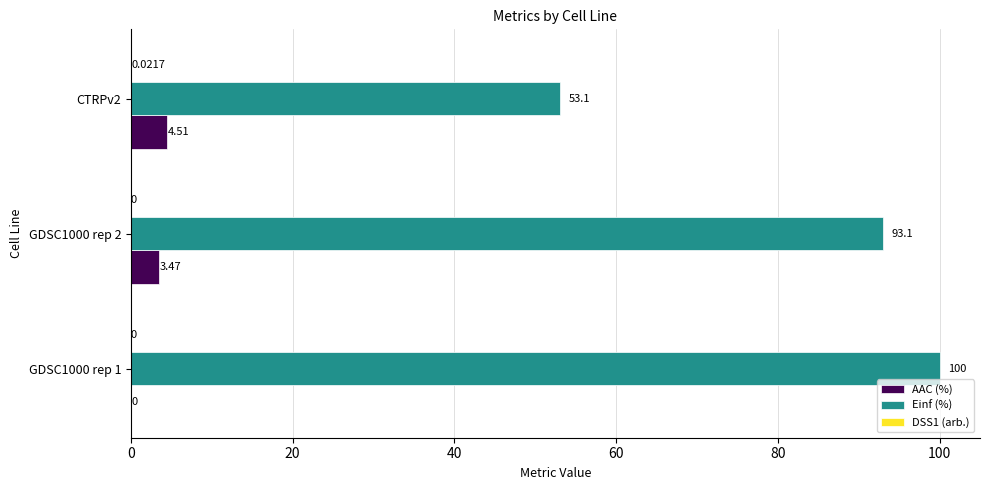

Which series has the largest total across all categories?

Einf (%)